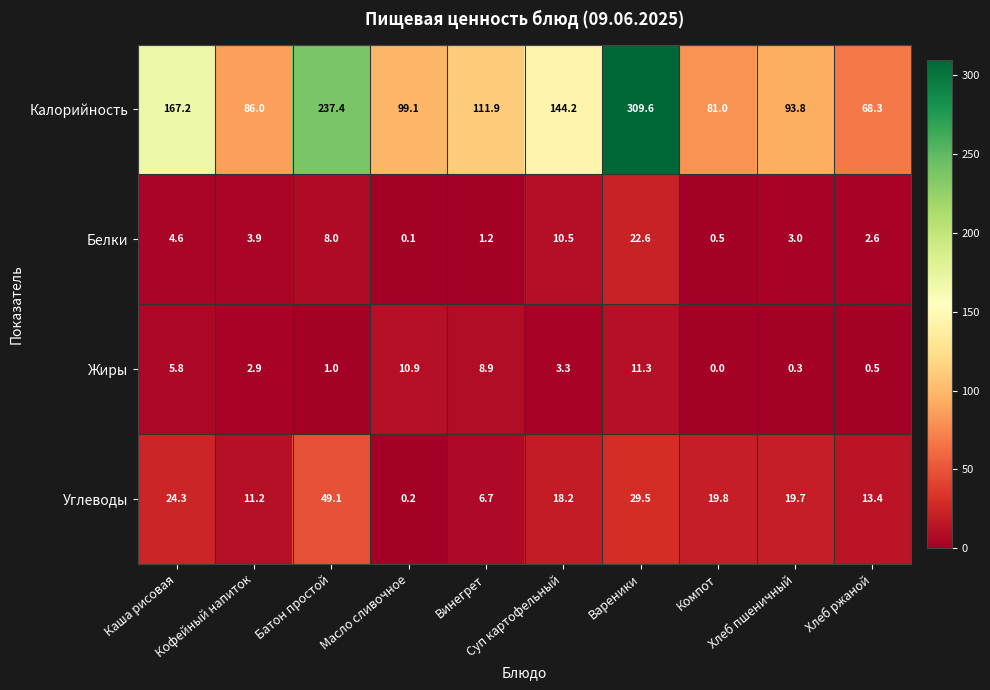

How many distinct data groups are displayed?

4